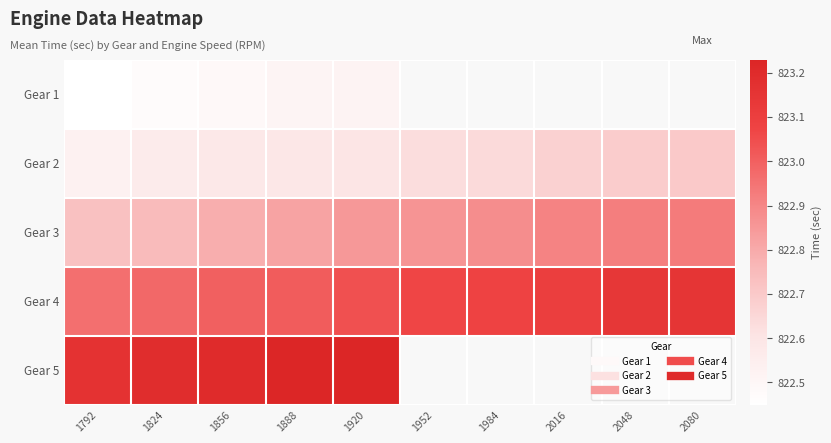

At 1856, list the series in order from smallest to largest.

Gear 1, Gear 2, Gear 3, Gear 4, Gear 5